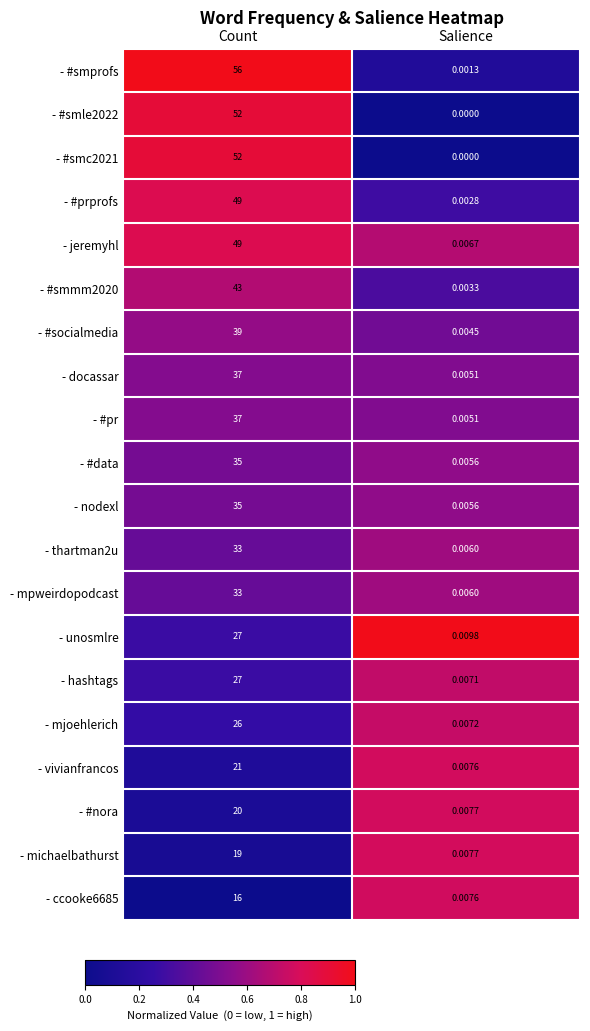

Rank the categories by - hashtags value from highest to lowest.

Count, Salience